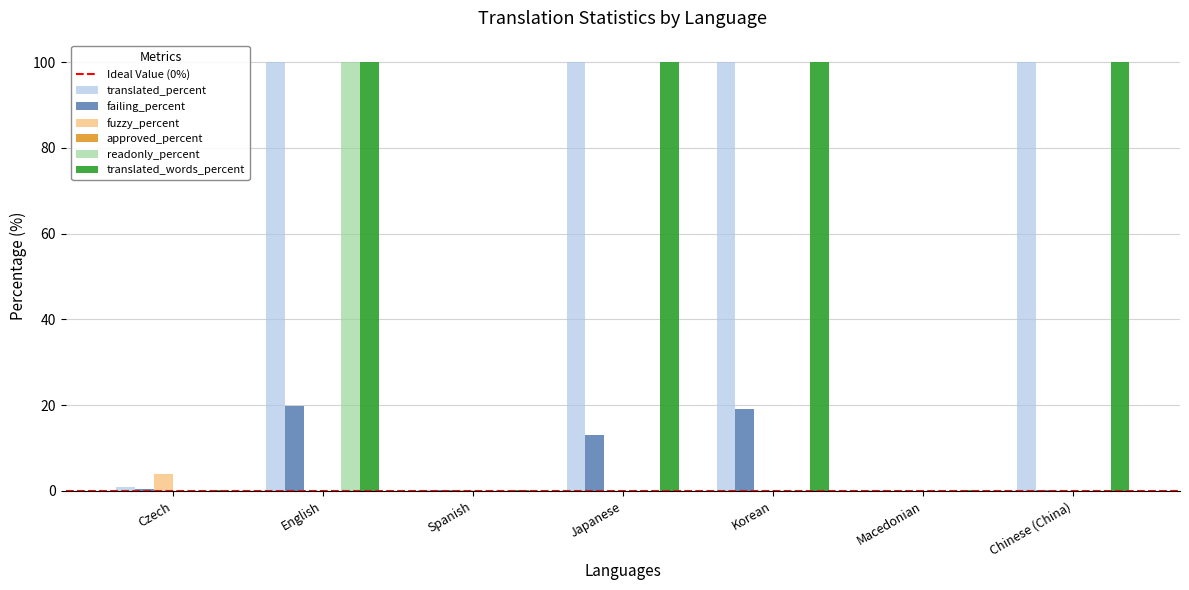

What is the maximum value shown in the chart?

100.0